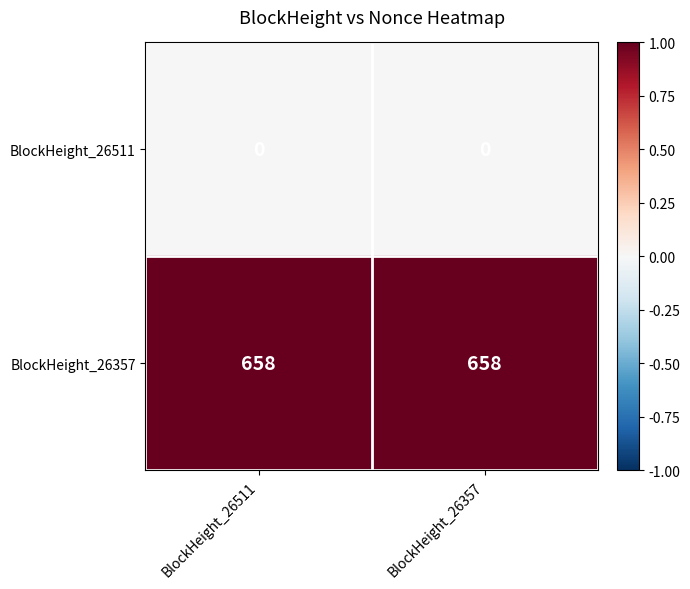

At how many categories does at least one series exceed 0?

2